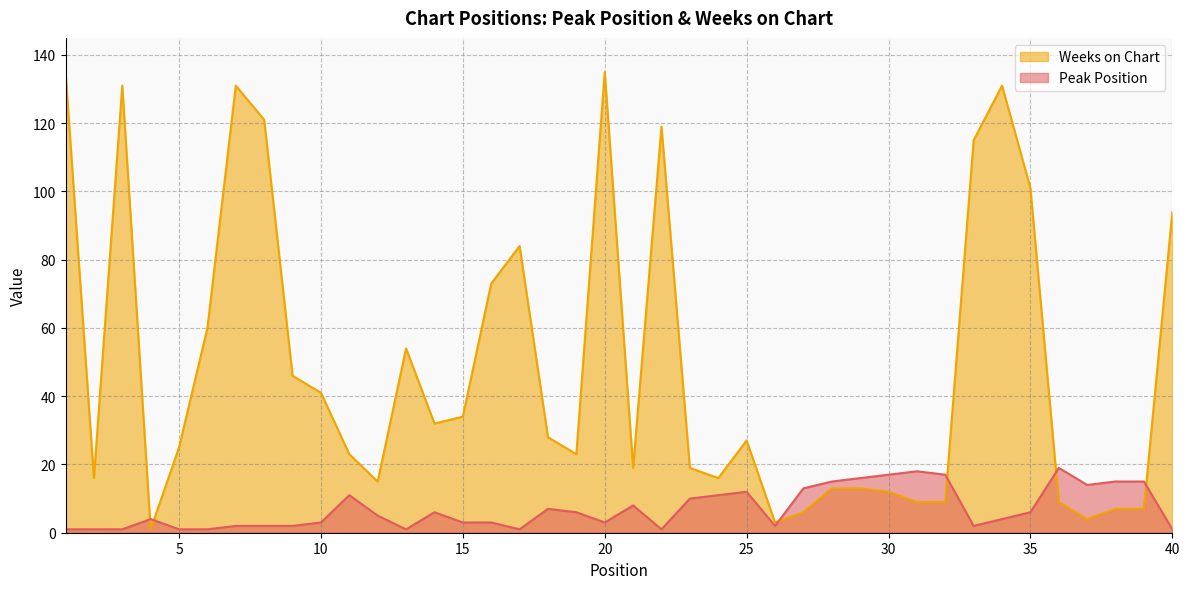

Reading left to right, list all the values displayed in this chart.

Peak Position: 1=1	2=1	3=1	4=4	5=1	6=1	7=2	8=2	9=2	10=3	11=11	12=5	13=1	14=6	15=3	16=3	17=1	18=7	19=6	20=3	21=8	22=1	23=10	24=11	25=12	26=2	27=13	28=15	29=16	30=17	31=18	32=17	33=2	34=4	35=6	36=19	37=14	38=15	39=15	40=1
Weeks on Chart: 1=135	2=16	3=131	4=1	5=25	6=60	7=131	8=121	9=46	10=41	11=23	12=15	13=54	14=32	15=34	16=73	17=84	18=28	19=23	20=135	21=19	22=119	23=19	24=16	25=27	26=3	27=6	28=13	29=13	30=12	31=9	32=9	33=115	34=131	35=101	36=9	37=4	38=7	39=7	40=94